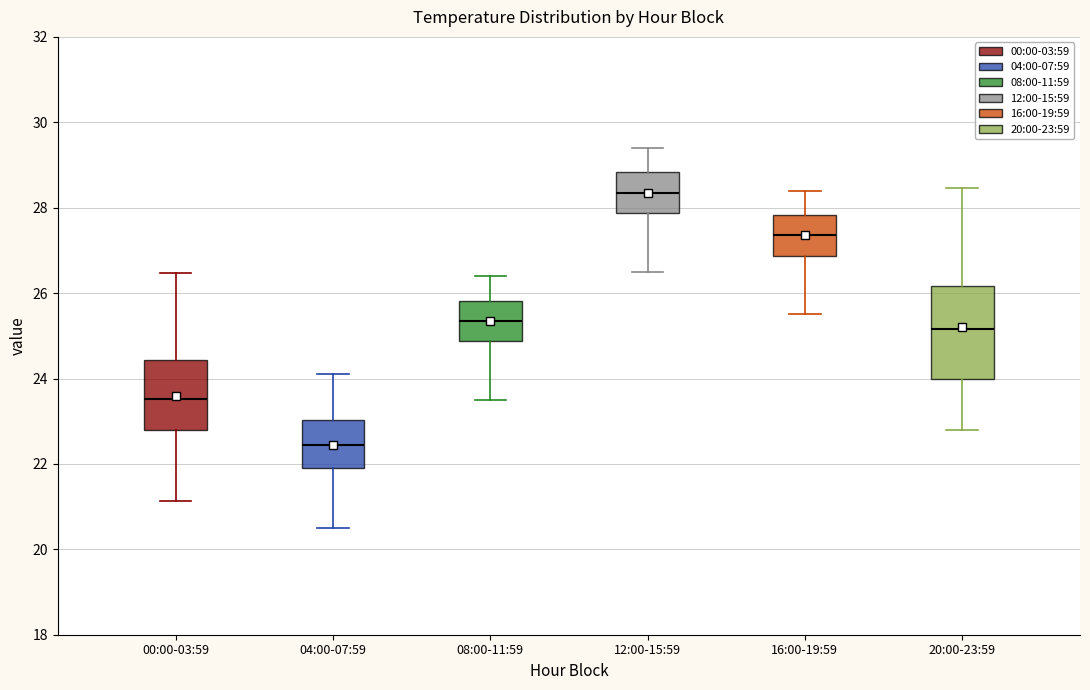

Which box has the highest median line?

12:00-15:59